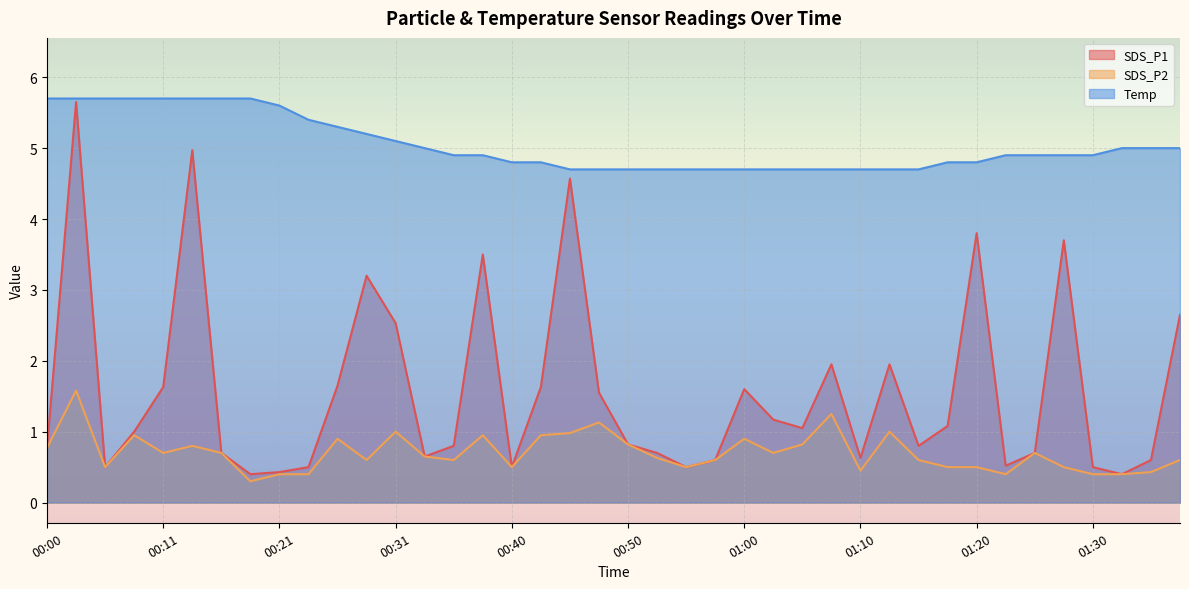

Reading left to right, transcribe all the data shown in this chart.

SDS_P1: 0.8	5.7	0.5	1.0	1.6	5.0	0.7	0.4	0.4	0.5	1.6	3.2	2.5	0.7	0.8	3.5	0.5	1.6	4.6	1.6	0.8	0.7	0.5	0.6	1.6	1.2	1.1	1.9	0.6	1.9	0.8	1.1	3.8	0.5	0.7	3.7	0.5	0.4	0.6	2.6
SDS_P2: 0.8	1.6	0.5	0.9	0.7	0.8	0.7	0.3	0.4	0.4	0.9	0.6	1.0	0.7	0.6	0.9	0.5	0.9	1.0	1.1	0.8	0.6	0.5	0.6	0.9	0.7	0.8	1.2	0.5	1.0	0.6	0.5	0.5	0.4	0.7	0.5	0.4	0.4	0.4	0.6
Temp: 5.7	5.7	5.7	5.7	5.7	5.7	5.7	5.7	5.6	5.4	5.3	5.2	5.1	5.0	4.9	4.9	4.8	4.8	4.7	4.7	4.7	4.7	4.7	4.7	4.7	4.7	4.7	4.7	4.7	4.7	4.7	4.8	4.8	4.9	4.9	4.9	4.9	5.0	5.0	5.0